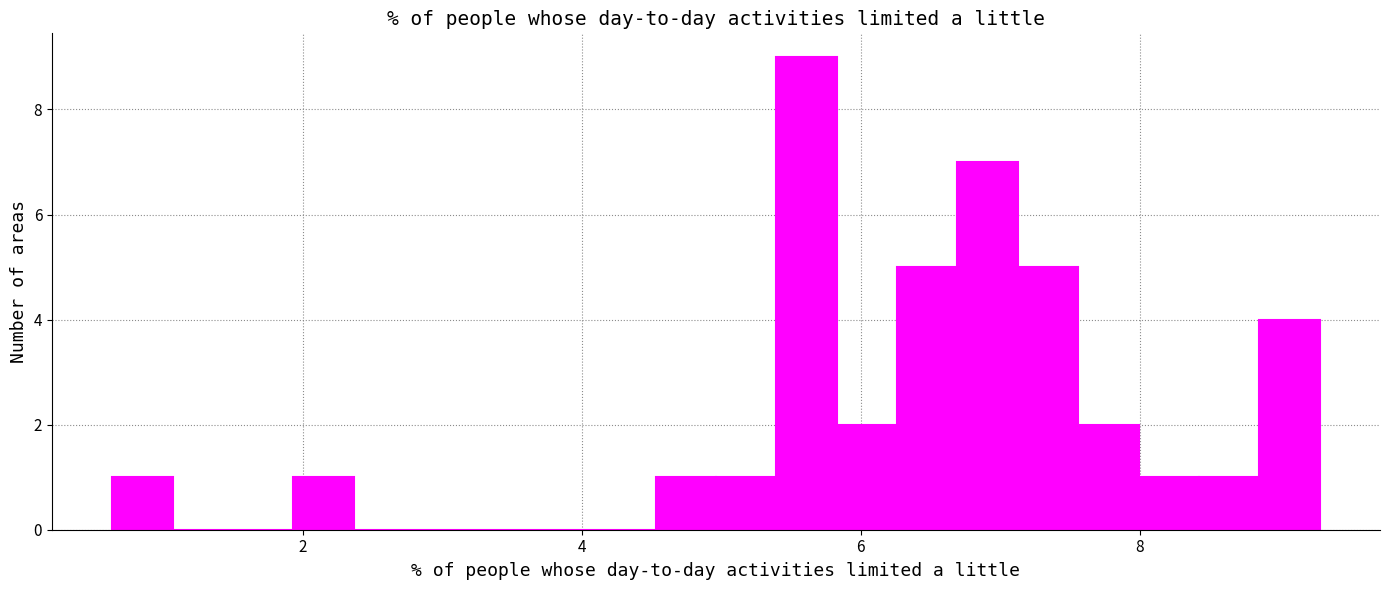

Around what value on the x-axis is the tallest bar? Give the approximate position of its centre, as read against the axis.

5.6